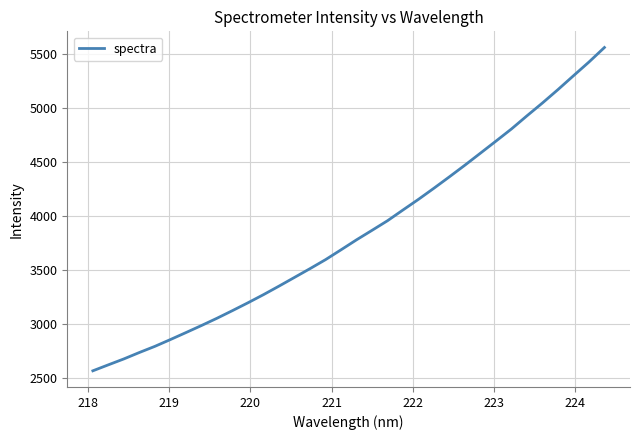

What is the minimum value shown in the chart?

2569.6